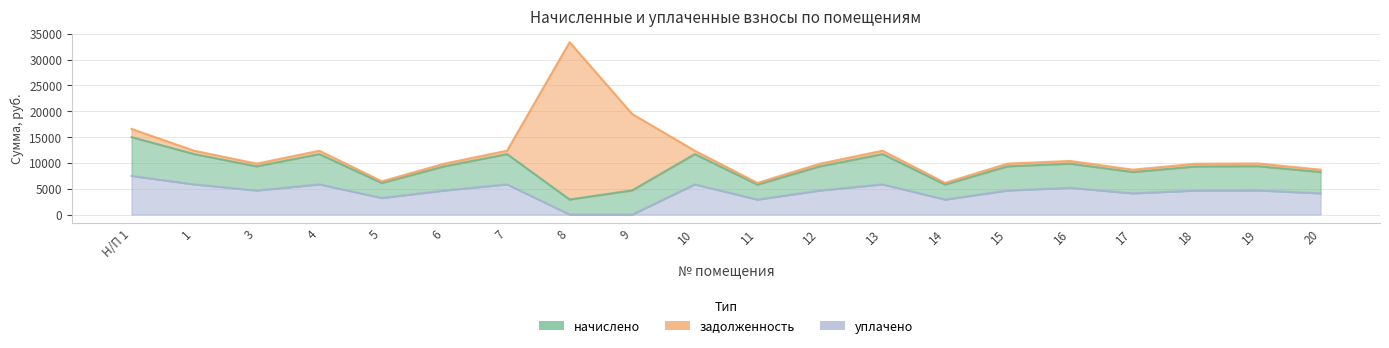

True or false: уплачено has more than 1 points higher than both neighbors.

True